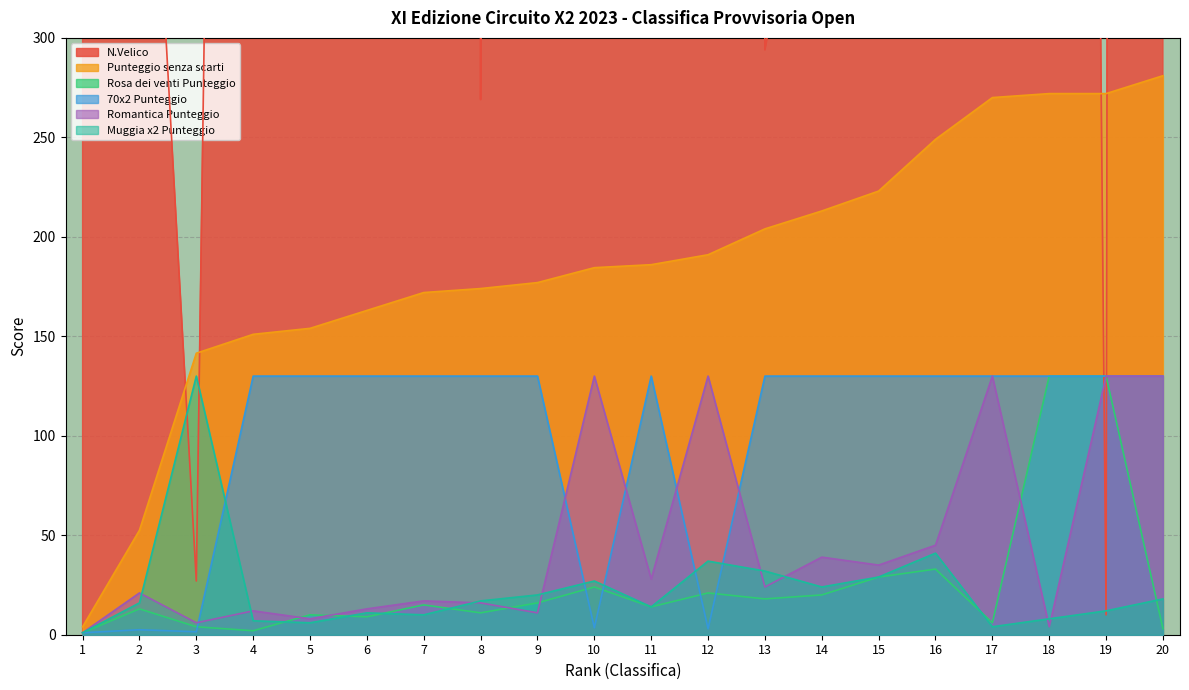

How many lines are shown in the chart?

6